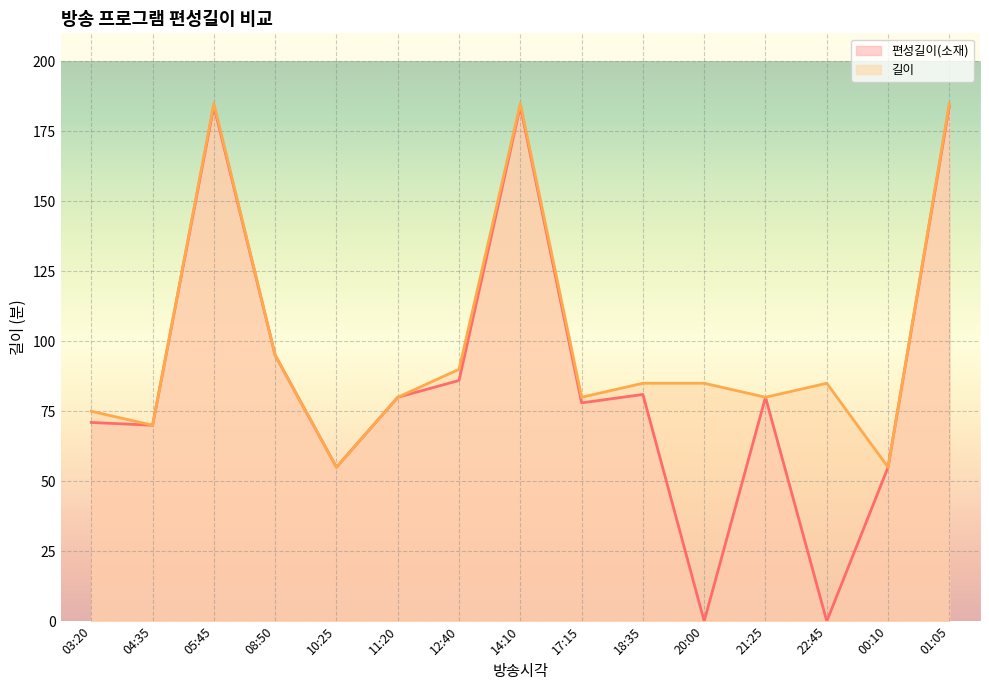

Which series has the largest total across all categories?

길이